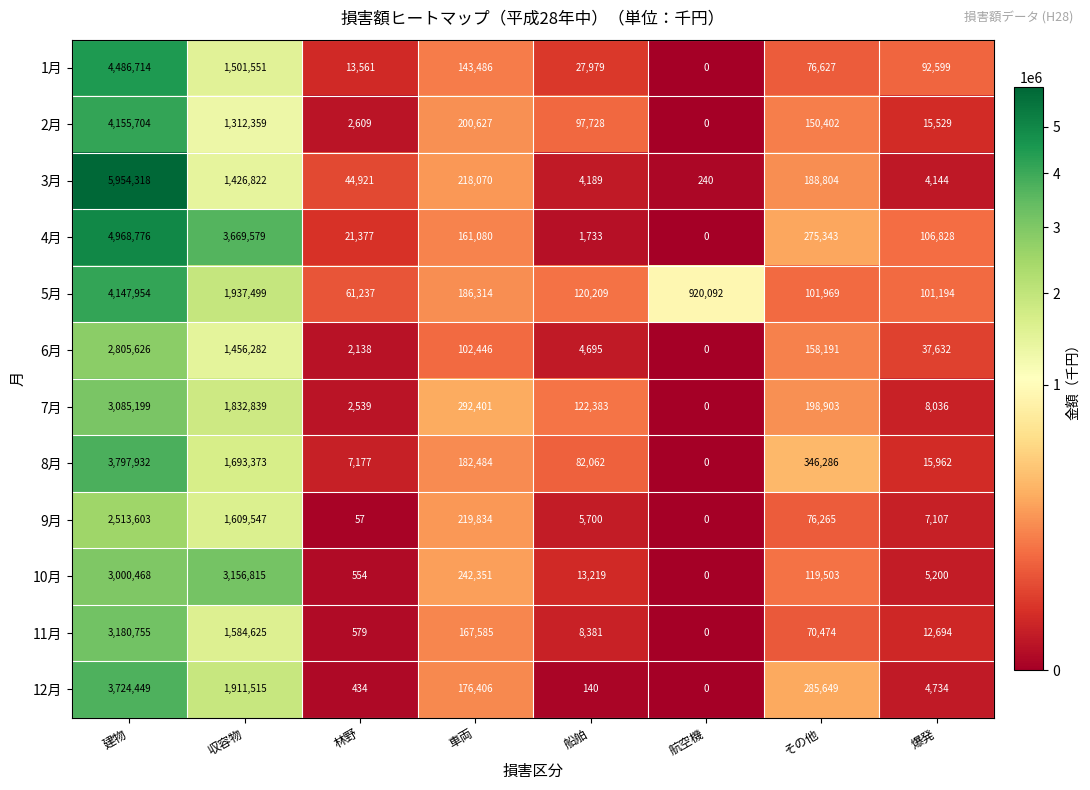

Rank the series by their maximum value, from lowest to highest.

9月, 6月, 7月, 10月, 11月, 12月, 8月, 5月, 2月, 1月, 4月, 3月